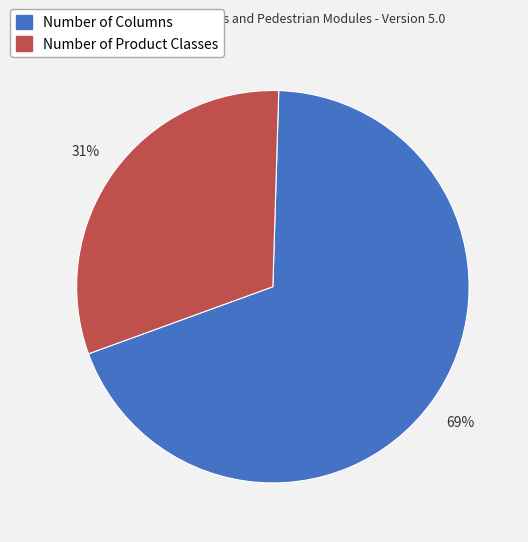

True or false: Number of Product Classes accounts for 42% of the total.

False